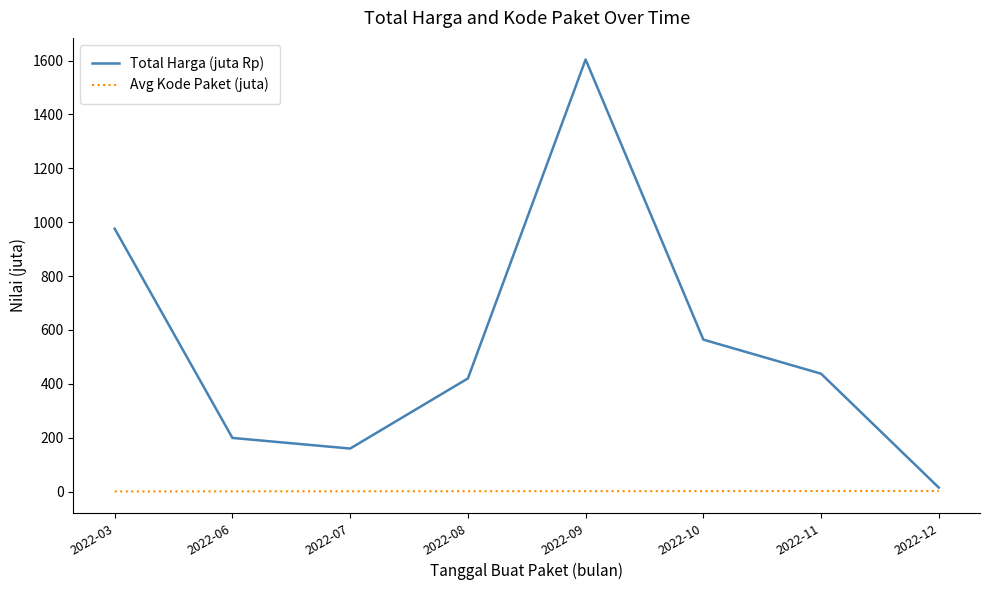

Which series changed the most between 2022-06 and 2022-11?

Total Harga (juta Rp)